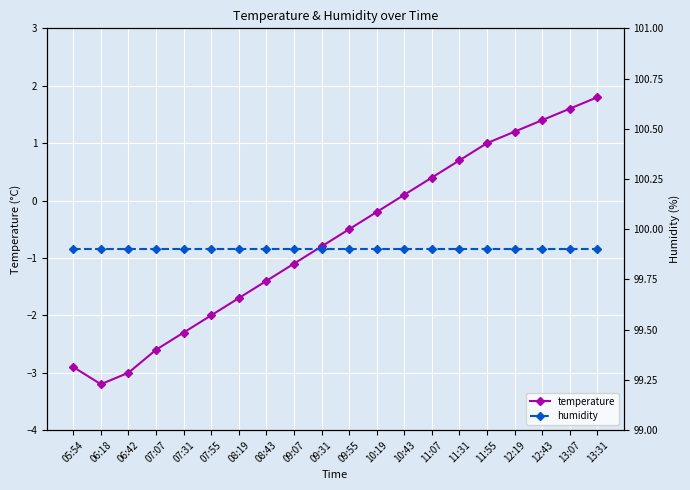

The value of temperature at 07:31 is -1.0. True or false?

False